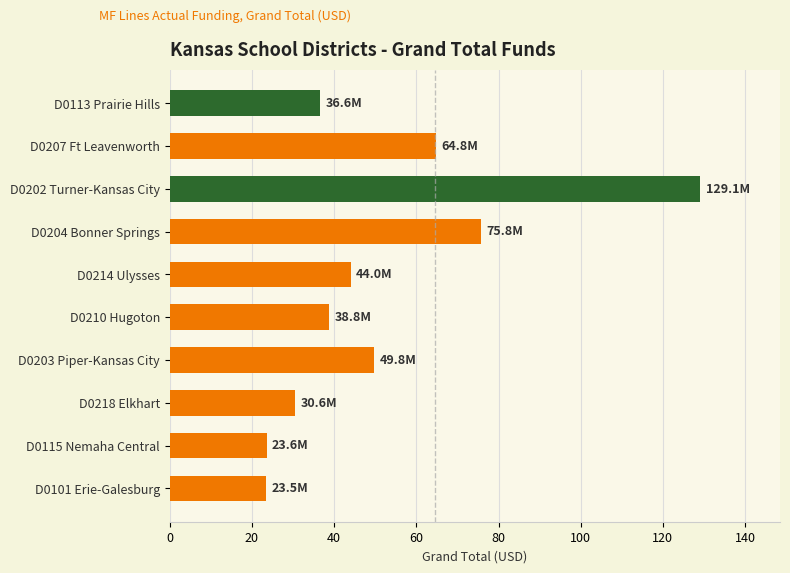

How many bars are there in total?

10